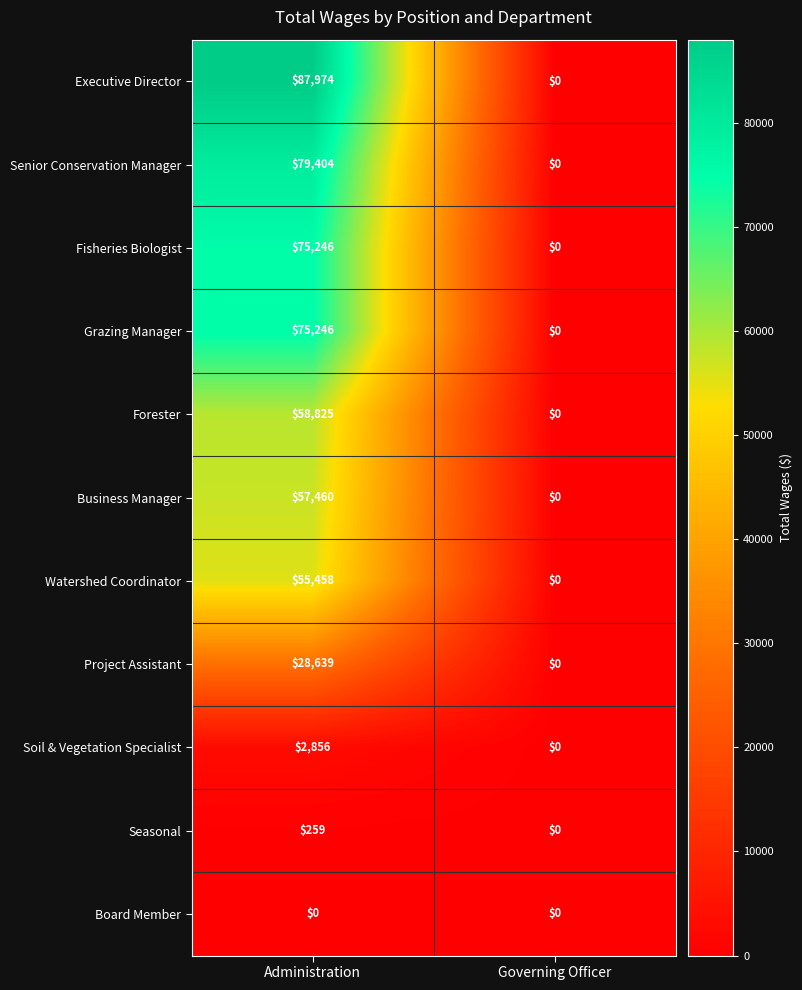

What is the sum of all Watershed Coordinator values?

55458